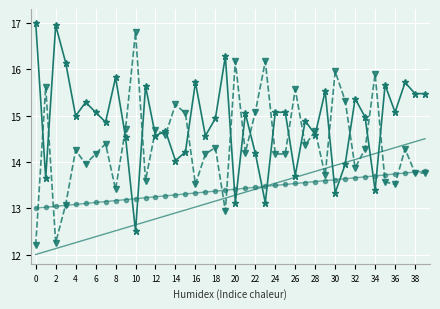

What is the smallest value displayed?

12.0